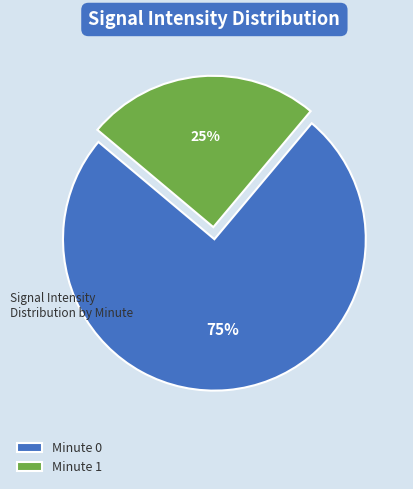

Which slice represents more than half of the pie?

Minute 0